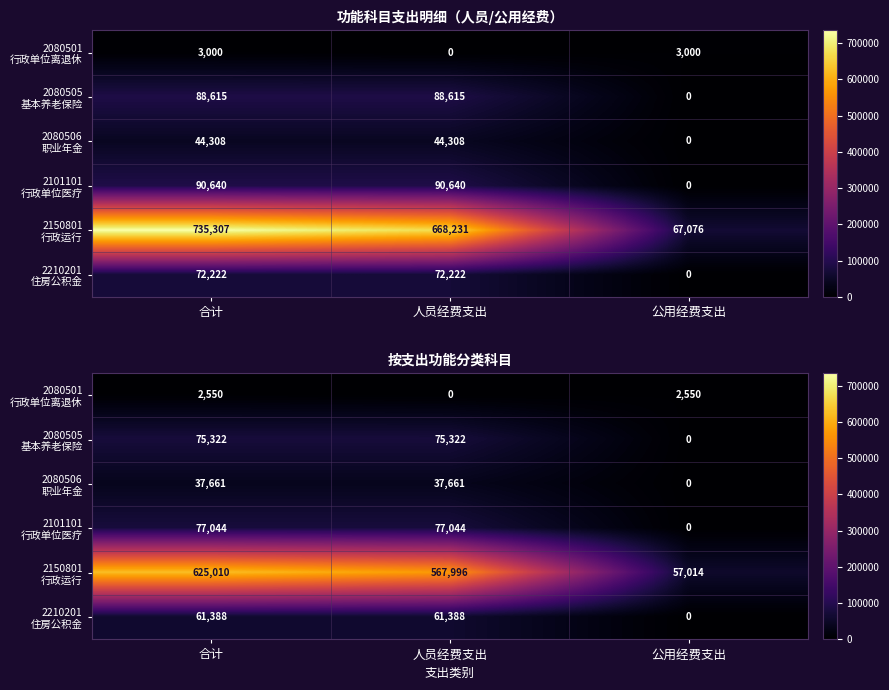

At which label does 2101101 行政单位医疗 reach its peak?

合计